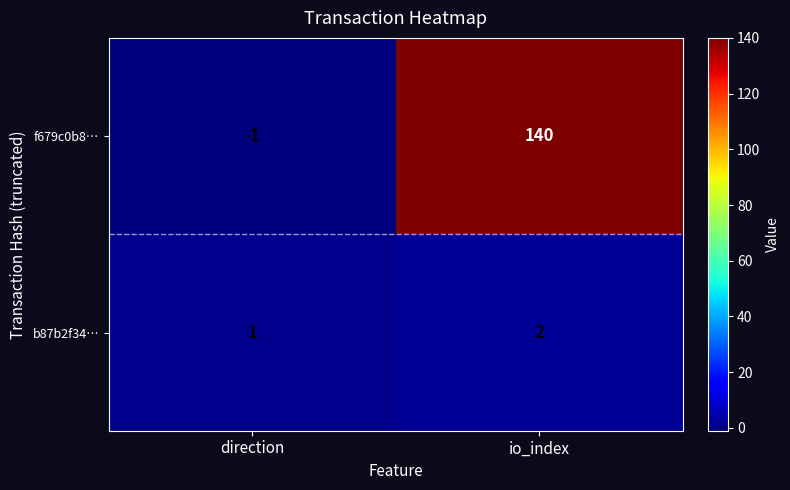

What is the sum of the b87b2f34… values at direction and io_index?

3